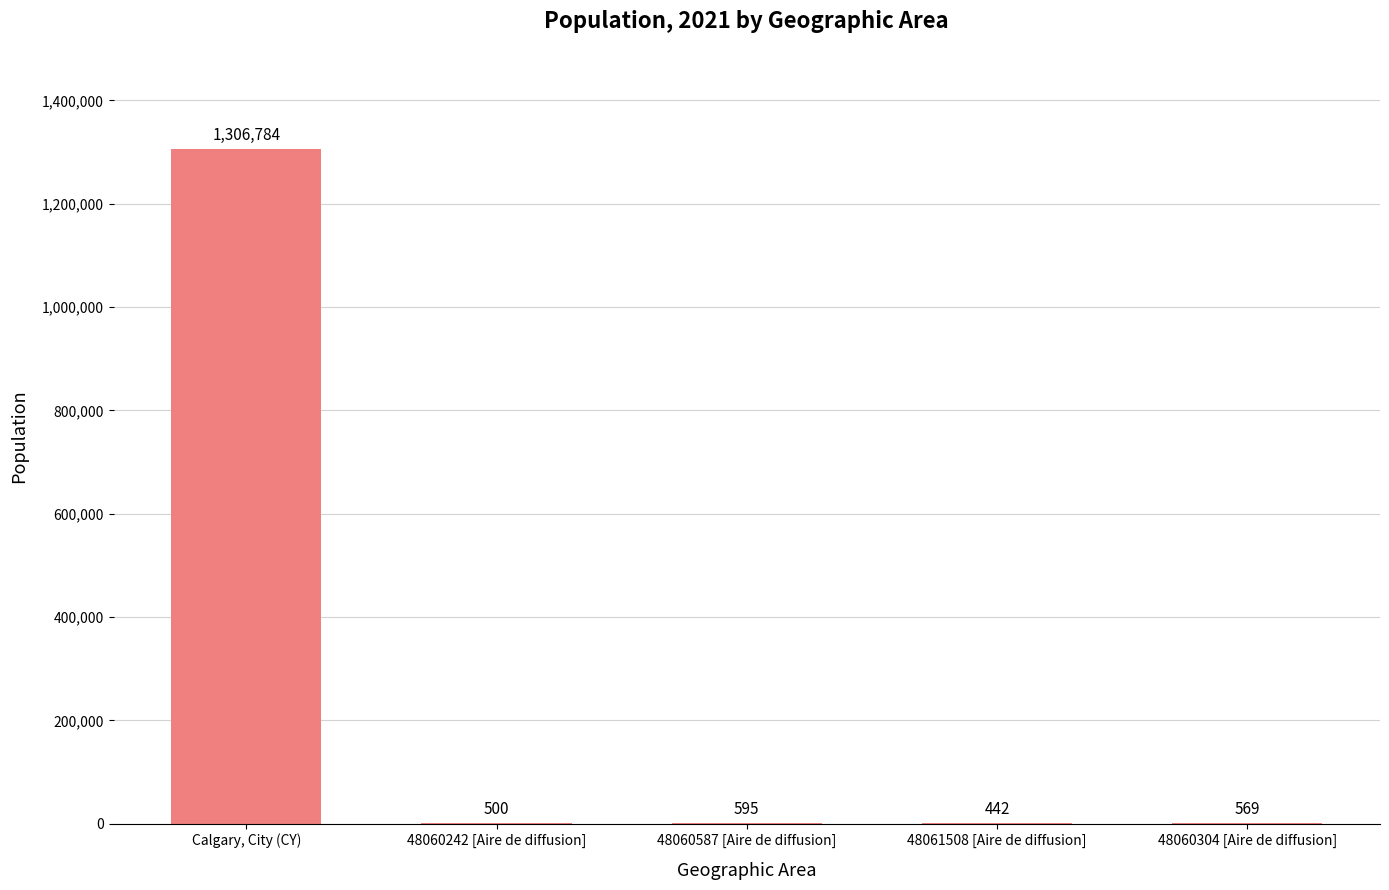

How many data points does each series have?

5